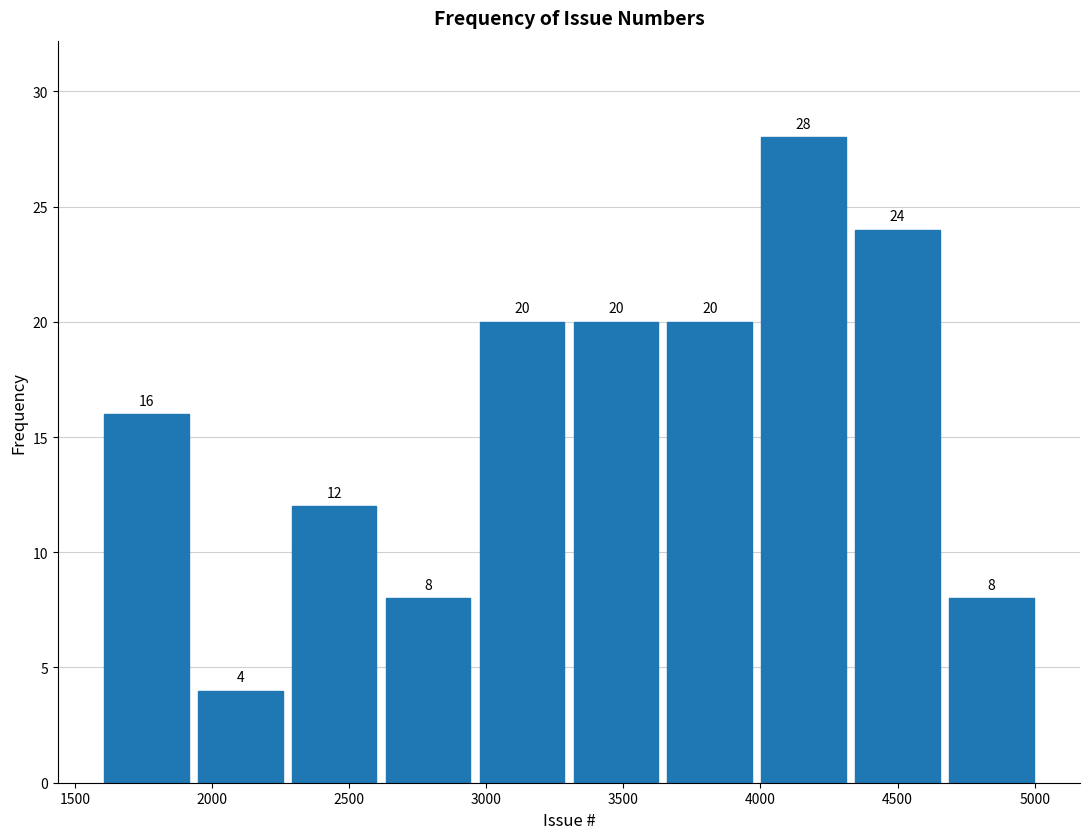

Reading left to right, list every bar in this chart as the range it spans on the x-axis followed by its height. The bar edges are not printed on the chart, so give them approximately, as read against the axis.

1600 to 1950: 16
1950 to 2250: 4
2250 to 2600: 12
2600 to 2950: 8
2950 to 3300: 20
3300 to 3650: 20
3650 to 4000: 20
4000 to 4350: 28
4350 to 4650: 24
4650 to 5000: 8